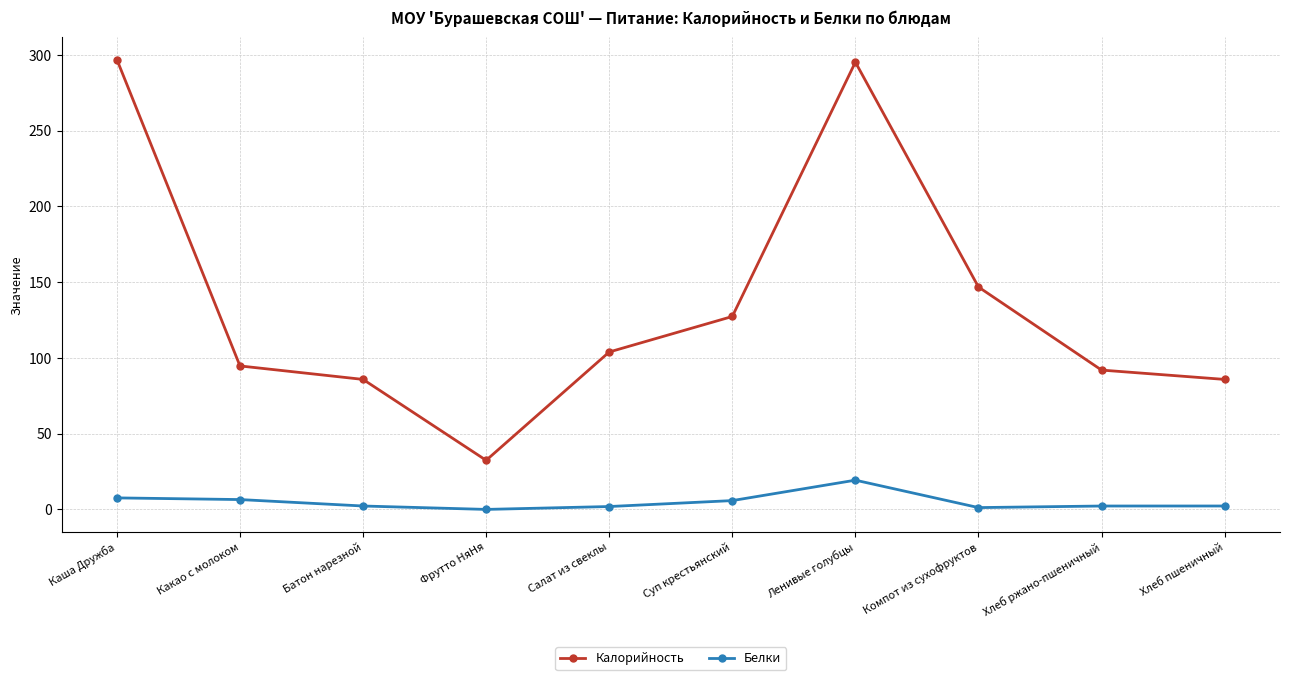

True or false: Белки has more than 0 interior local peaks.

True